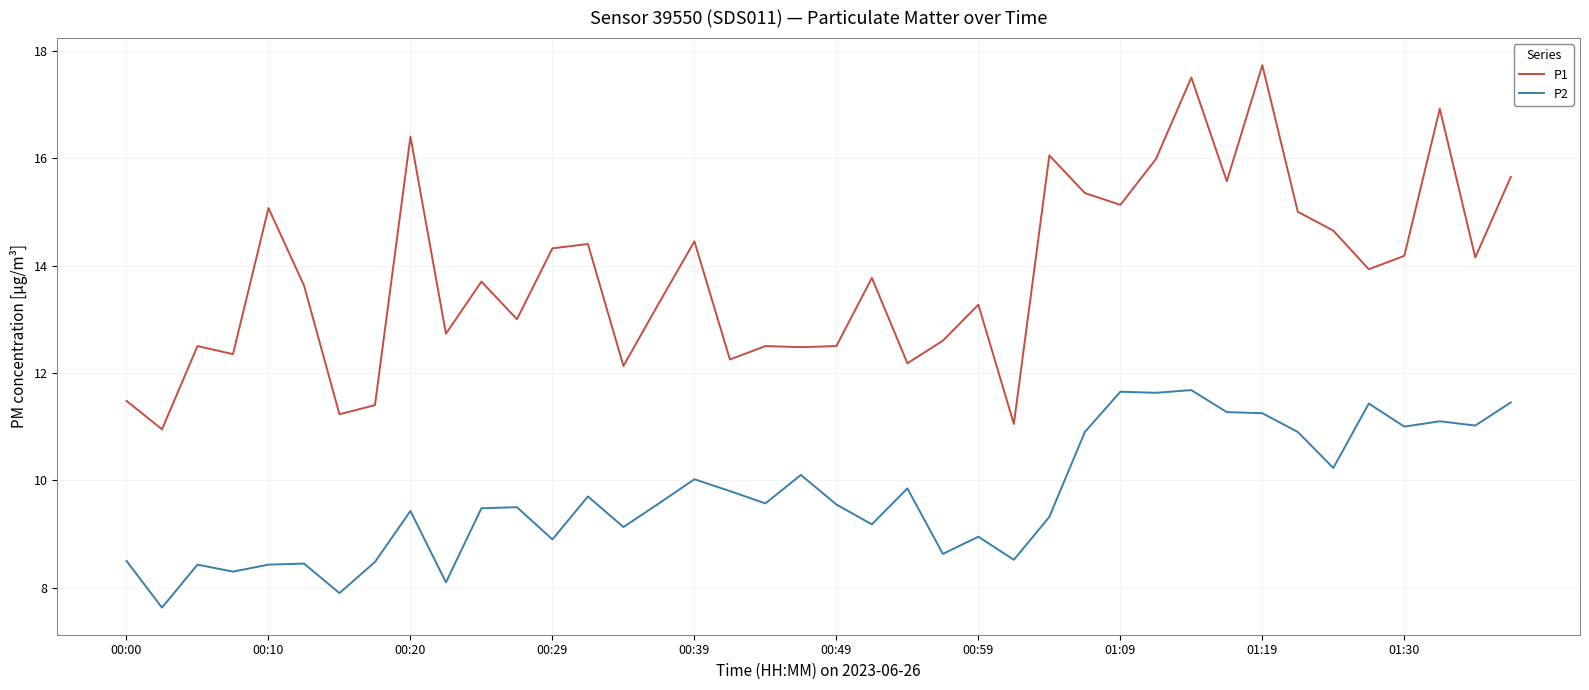

Does the chart have visible grid lines?

Yes